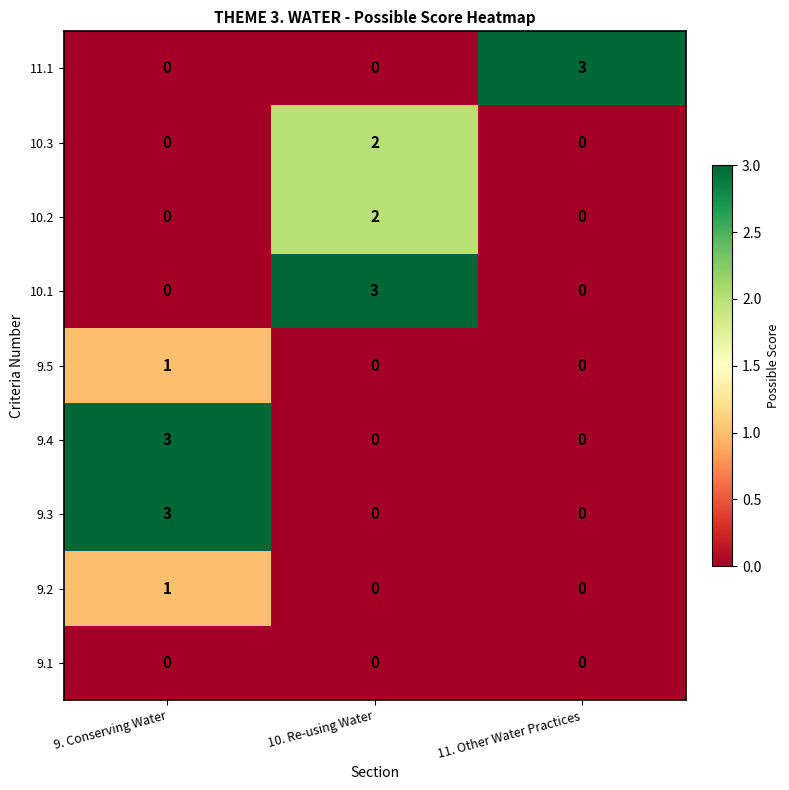

True or false: 10.2 has a value of 0 at 9. Conserving Water.

True